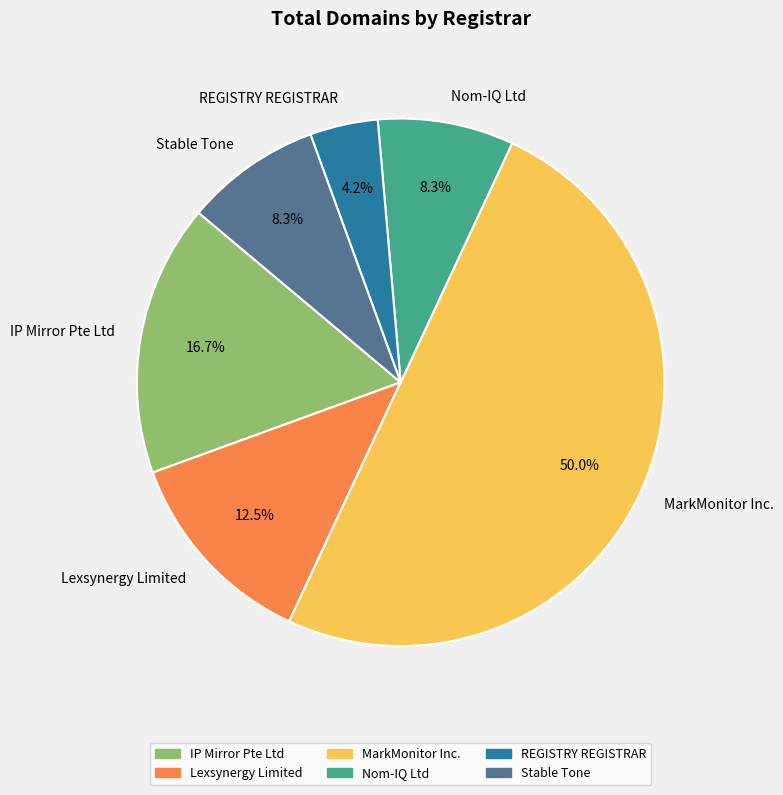

How many slices are in this pie chart?

6